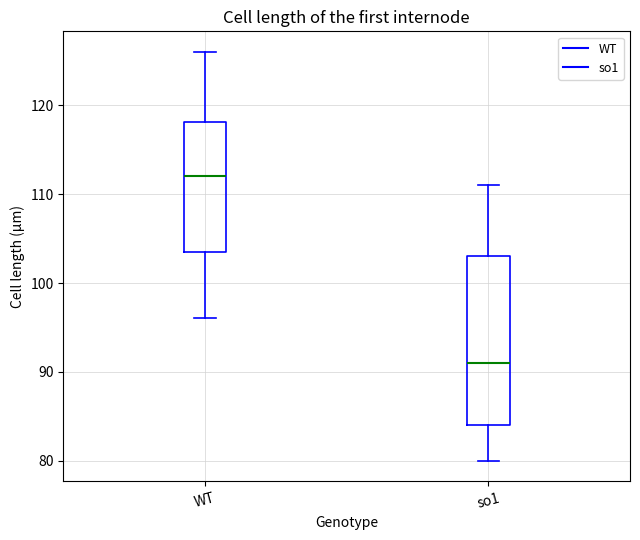

Which box has the highest median line?

WT